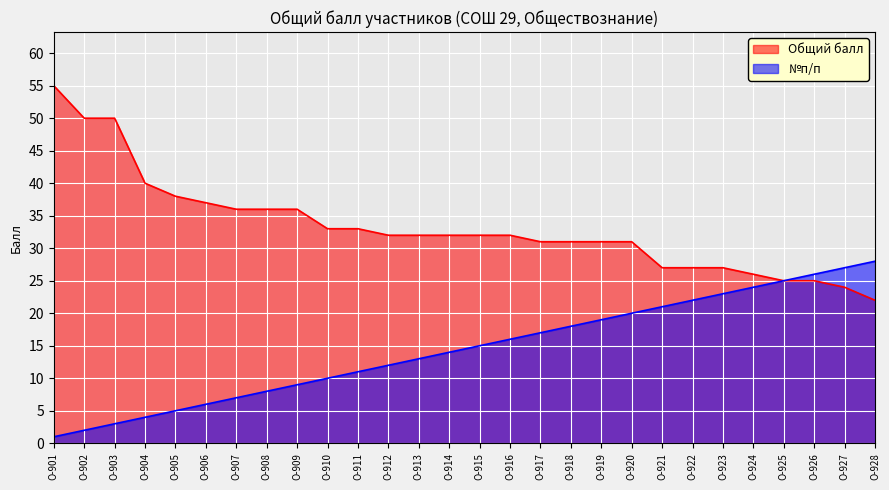

At which category is the sum across all series the highest?

О-901